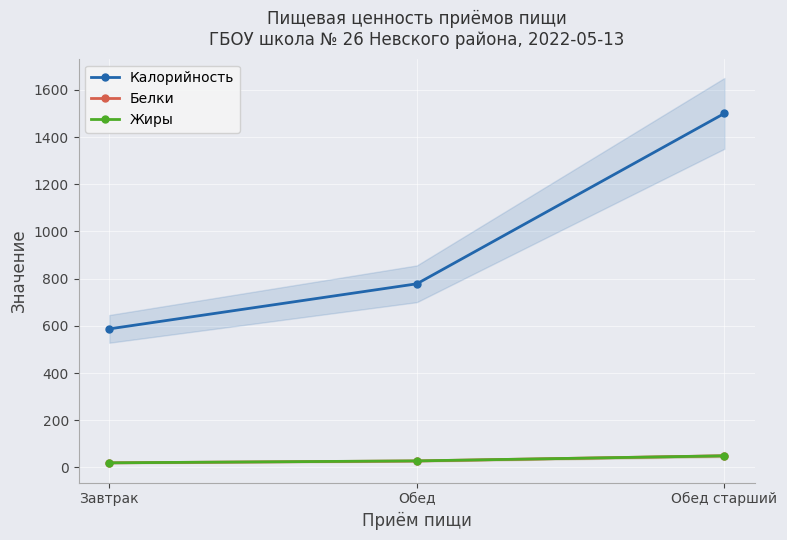

Reading right to left, list all the values displayed in this chart.

Калорийность: 1500.0	778.0	587.0
Белки: 49.4	27.4	19.4
Жиры: 49.1	27.6	19.4